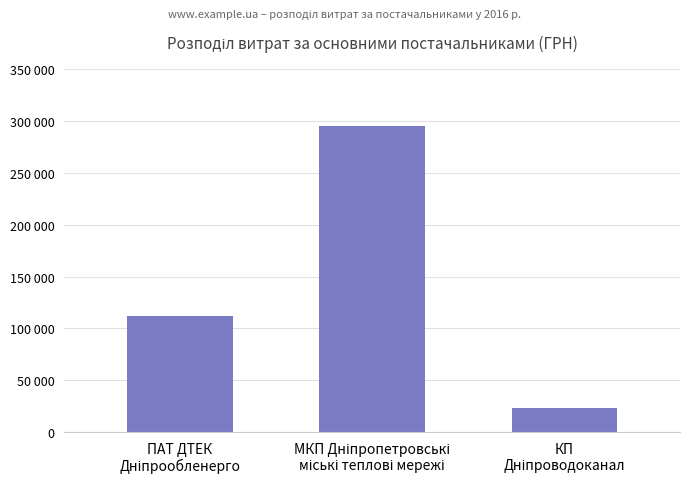

Reading left to right, extract all data points from this chart.

ПАТ ДТЕК
Дніпрообленерго=111990.4	МКП Дніпропетровські
міські теплові мережі=295638.6	КП
Дніпроводоканал=23228.0